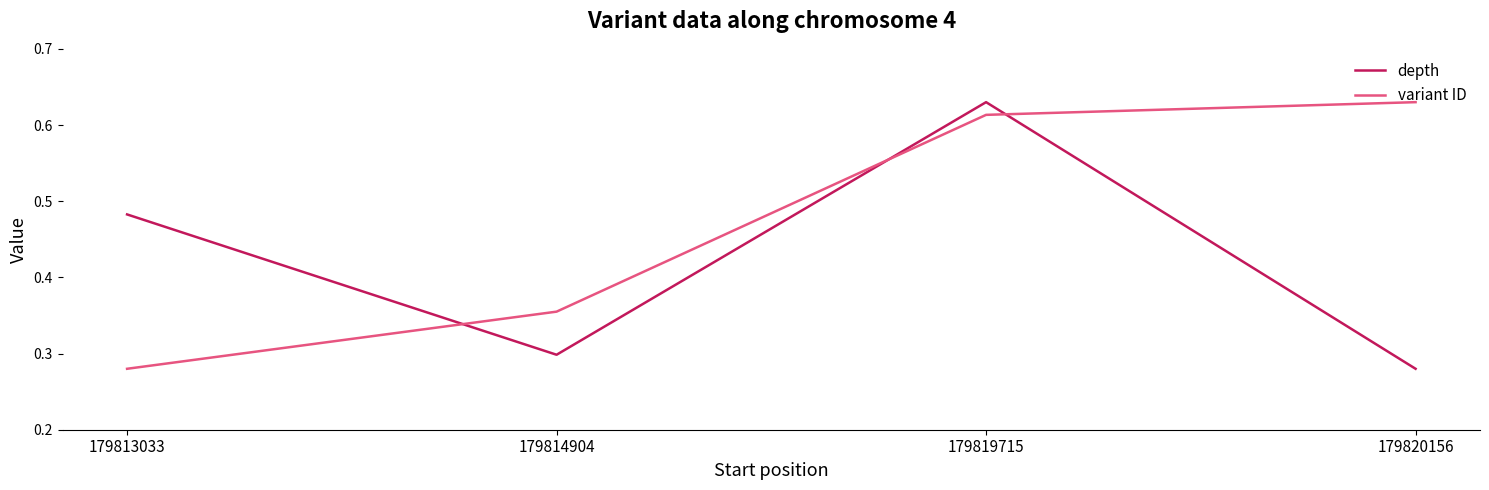

True or false: depth has a value of 0.3 at 179814904.

True